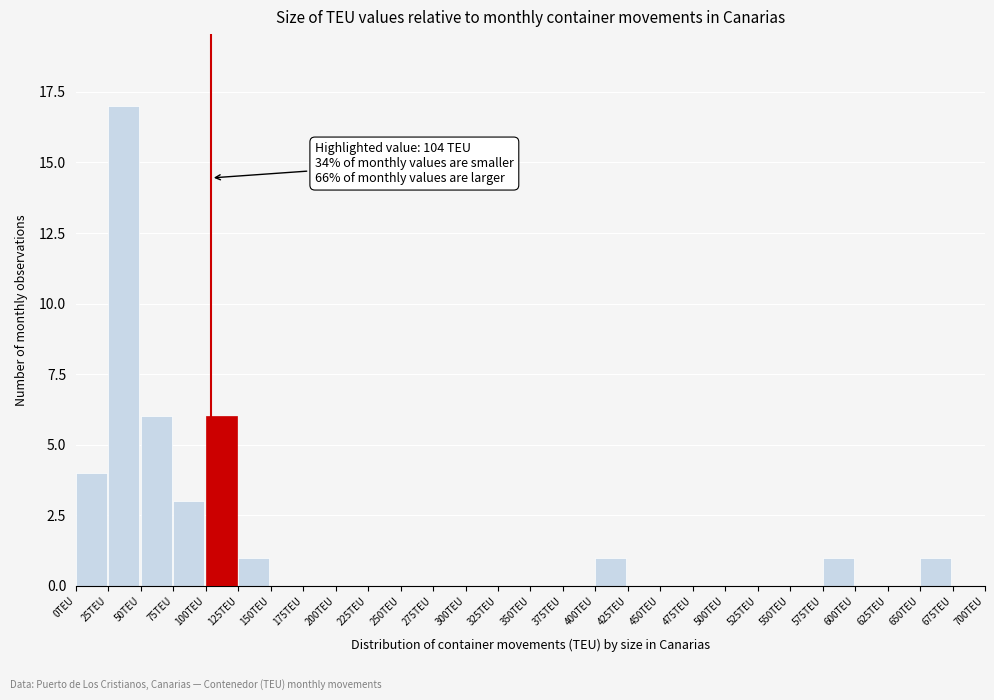

Which range on the x-axis has the tallest bar?

25 to 50